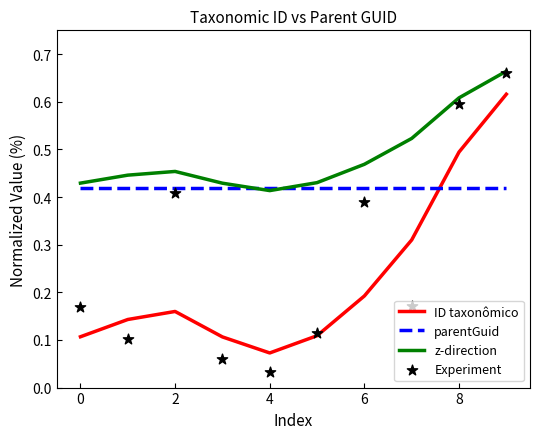

Which series reaches the maximum Y coordinate?

z-direction